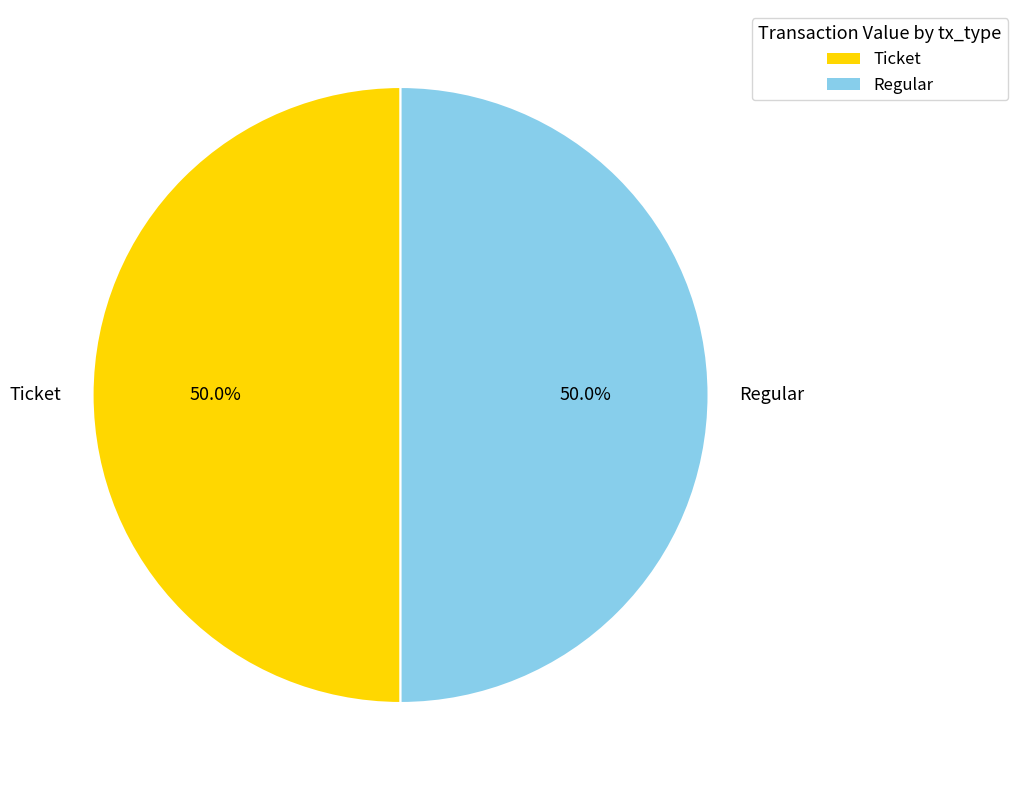

What percentage is the Regular slice, to the nearest percent?

50%